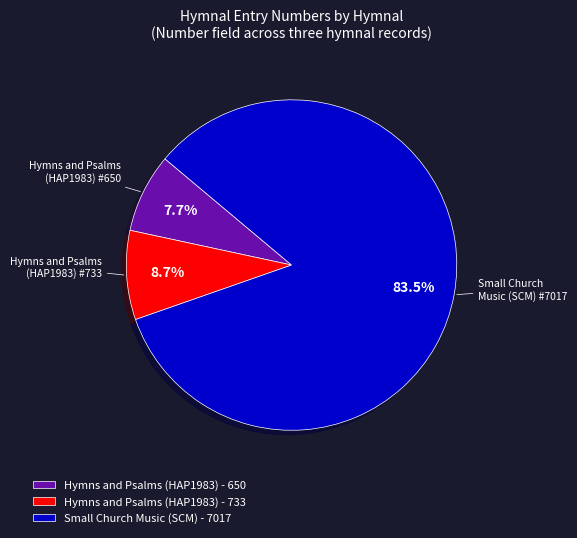

Rank the categories by value from lowest to highest.

Hymns and Psalms (HAP1983) - 650, Hymns and Psalms (HAP1983) - 733, Small Church Music (SCM) - 7017